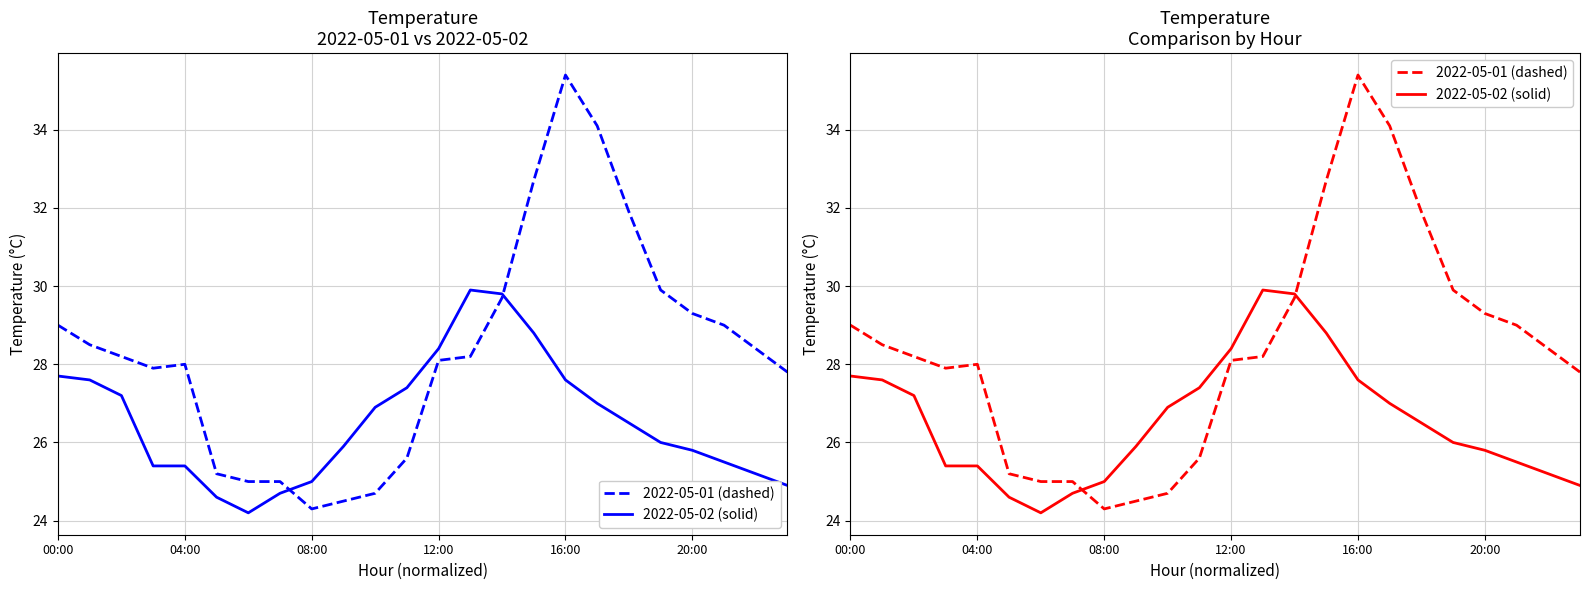

At 04:00, list the series in order from smallest to largest.

2022-05-02 (solid), 2022-05-01 (dashed)